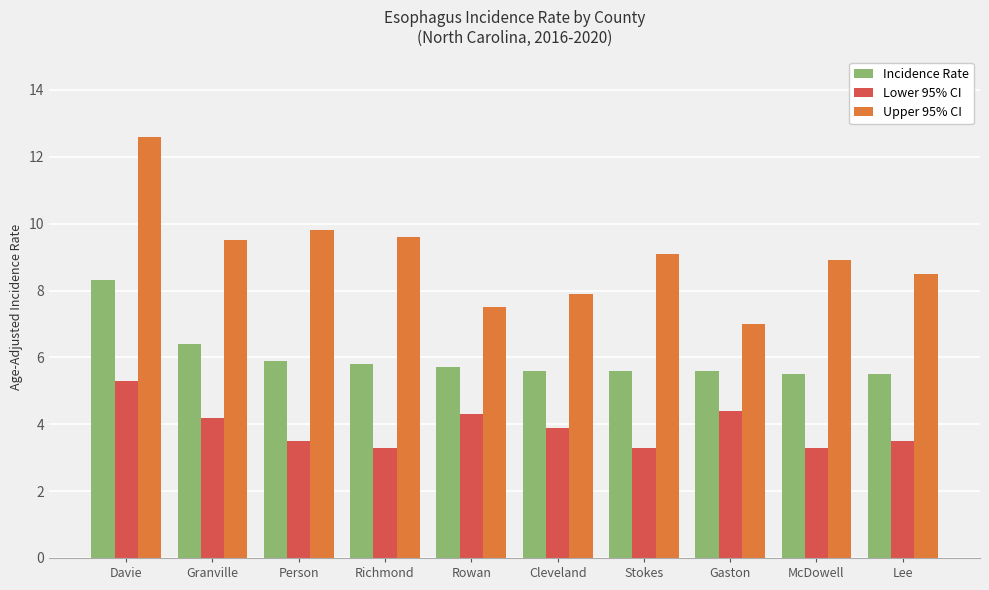

What is the difference between the highest and lowest values at McDowell?

5.6